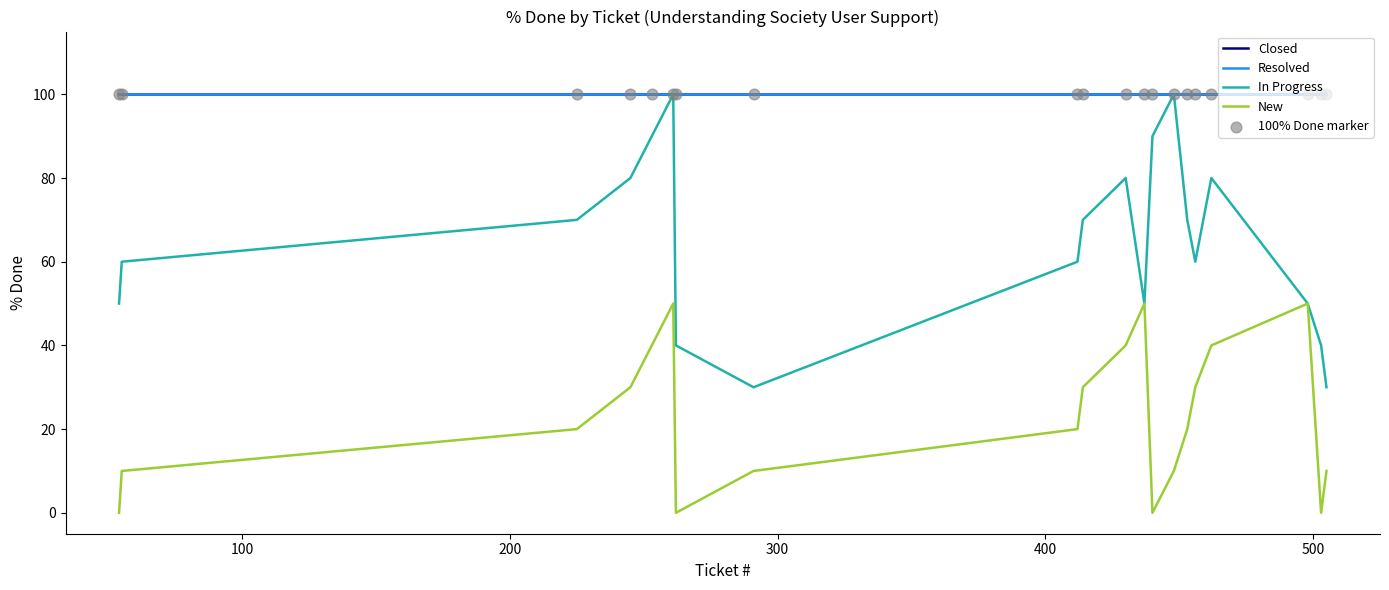

Does the chart have visible grid lines?

No